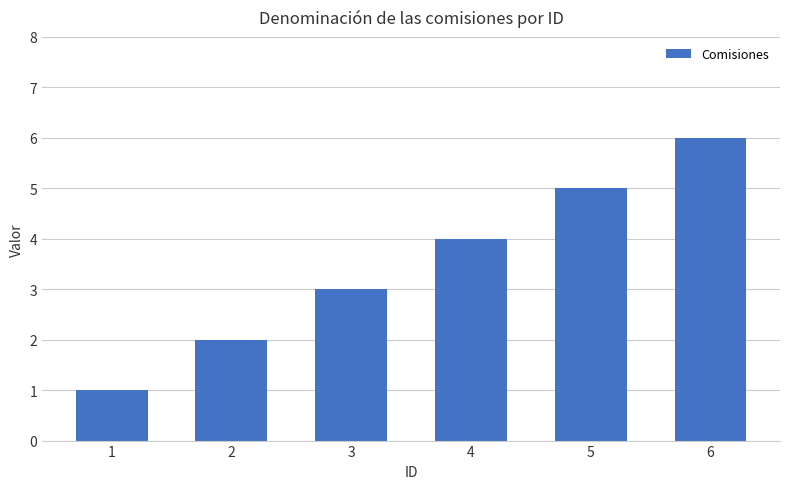

The chart shows a value of 2 at 2. True or false?

True